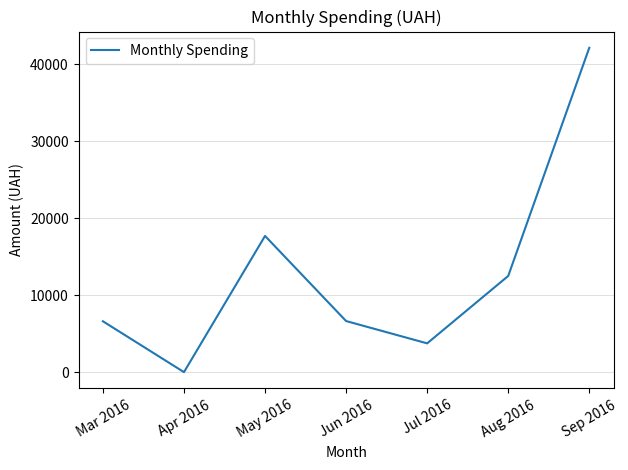

At which category does the data reach its first local valley?

Apr 2016